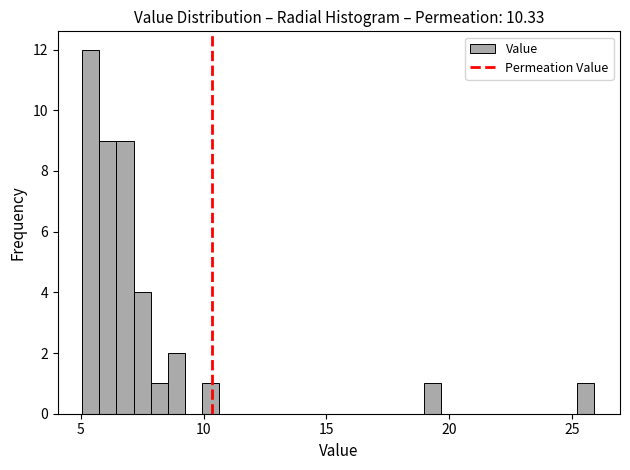

Read against the x-axis, roughly where is the centre of the tallest bar?

5.5